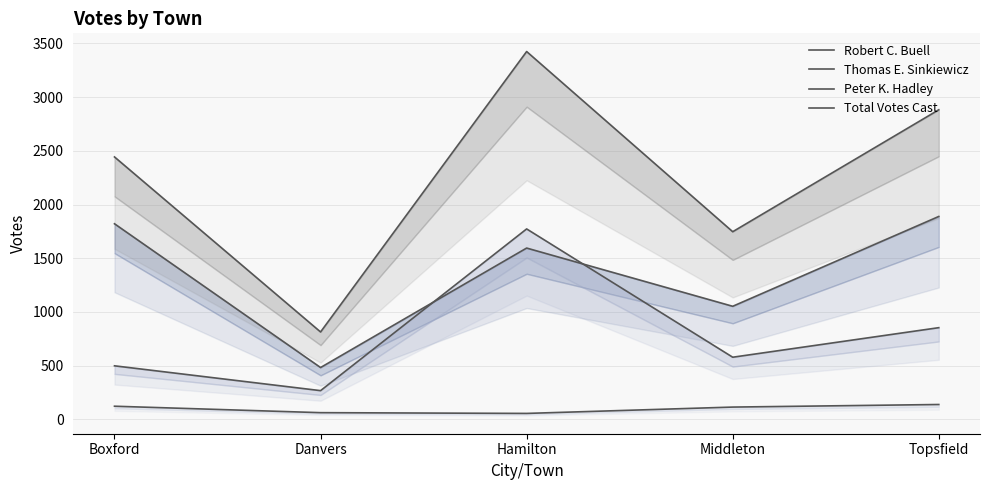

At which label does Thomas E. Sinkiewicz reach its minimum?

Danvers